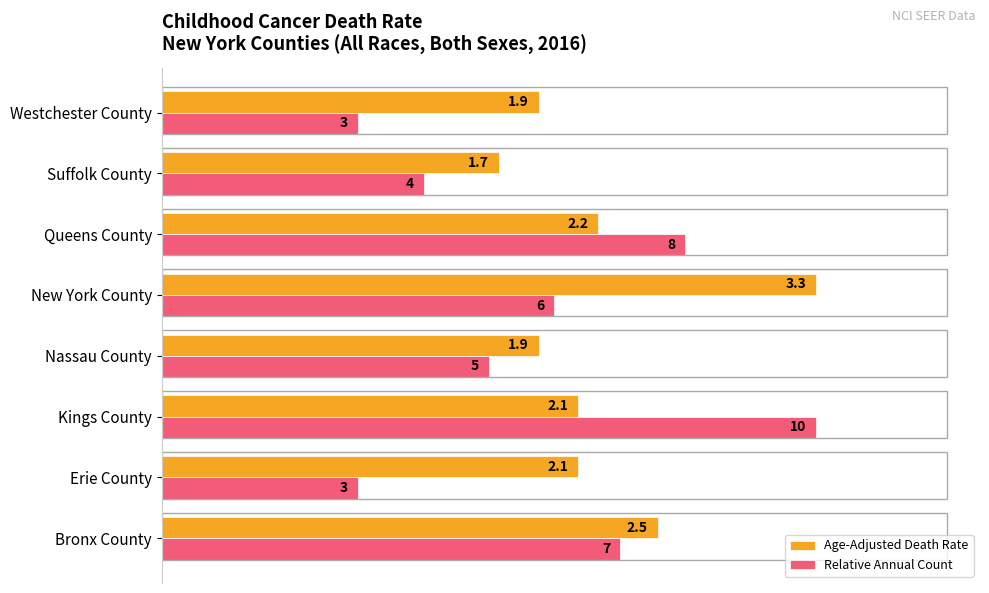

True or false: Age-Adjusted Death Rate has a value of 3.3 at New York County.

True